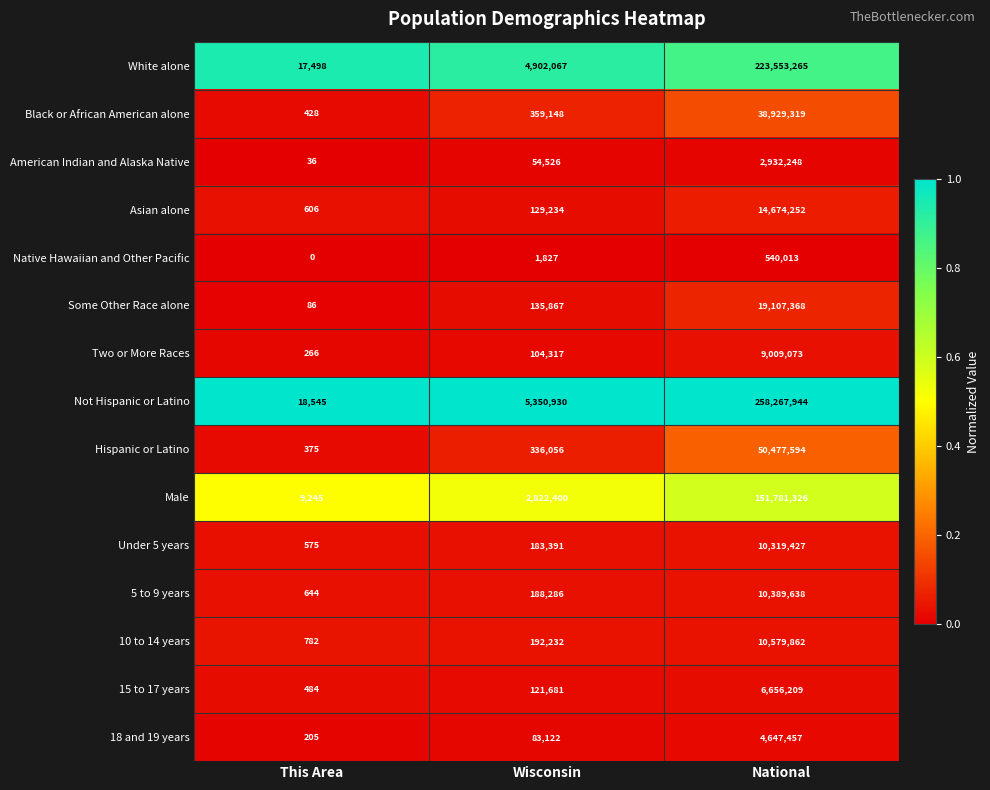

What is the difference between the highest and lowest values at National?

257727931